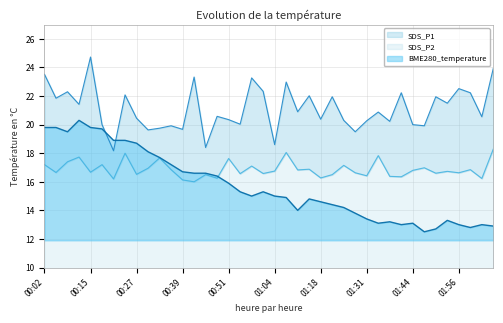

At how many categories does at least one series exceed 21?

18